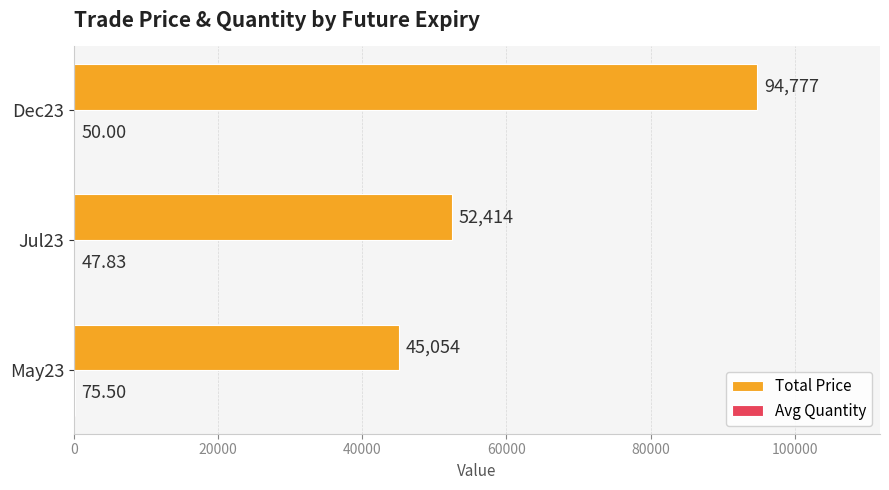

Which series has the largest total across all categories?

Total Price